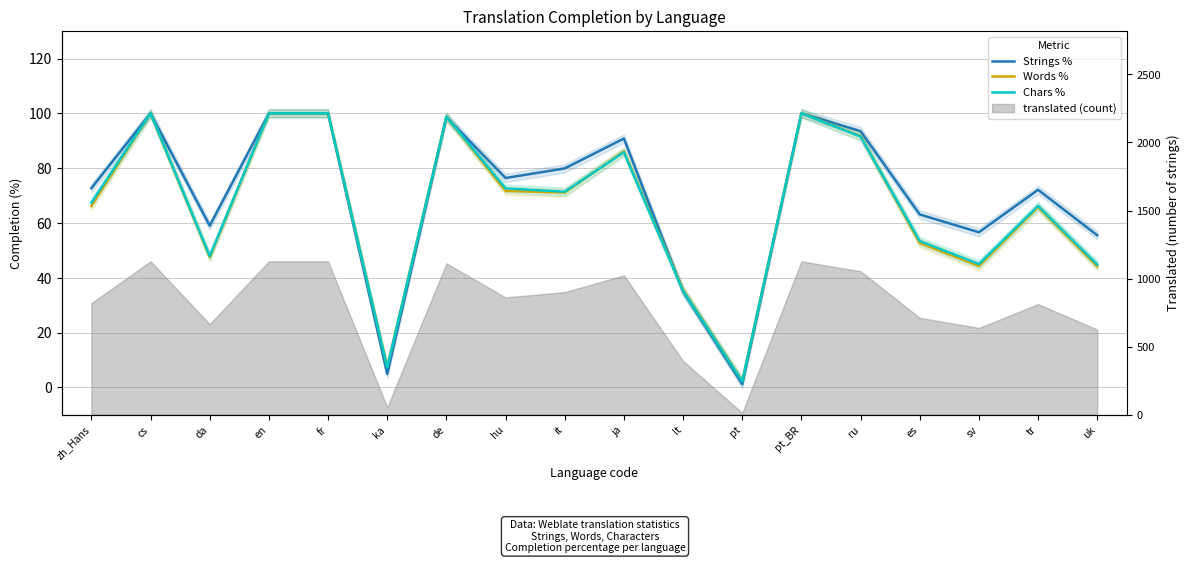

The Strings % series shows 35.0 at lt. True or false?

True